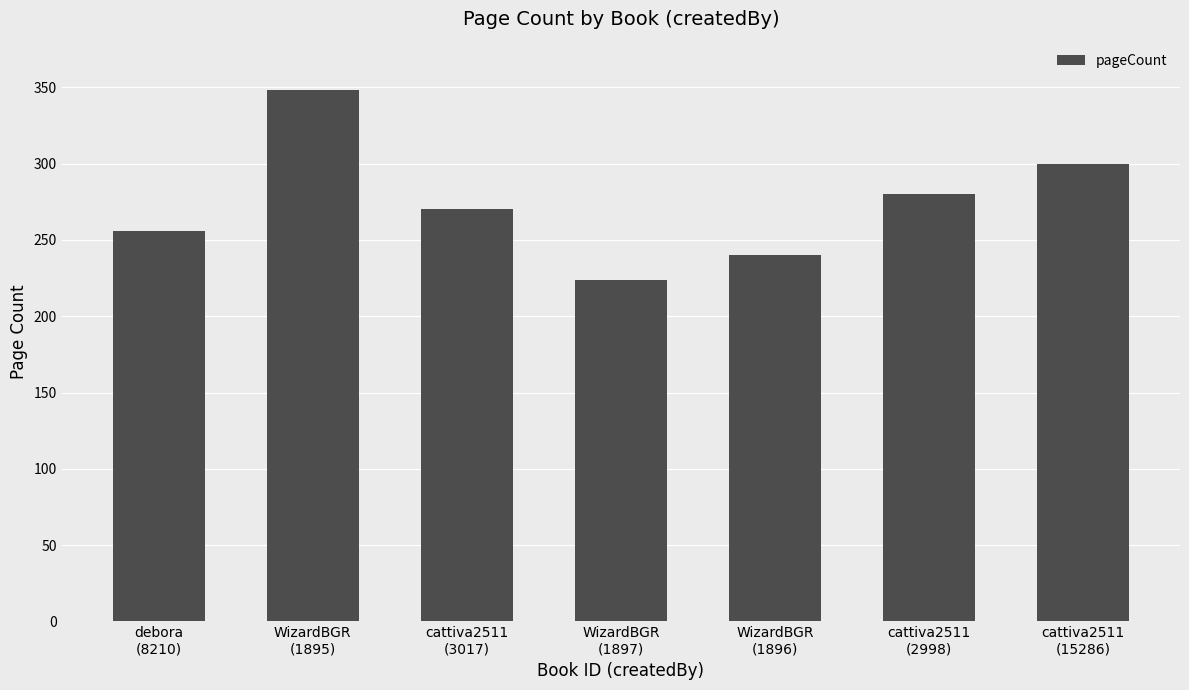

What is the difference between the maximum and minimum values?

124